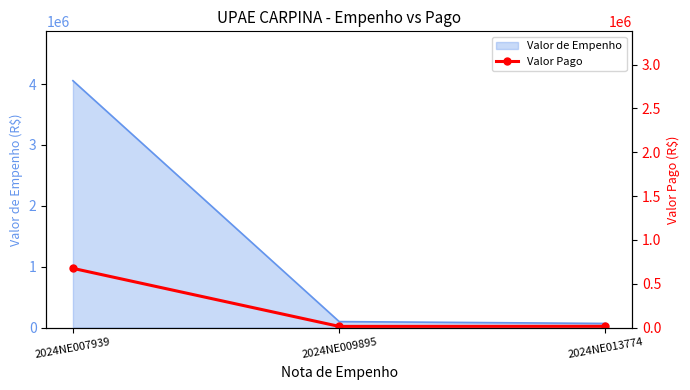

At which label is the value closest to 344859?

2024NE013774